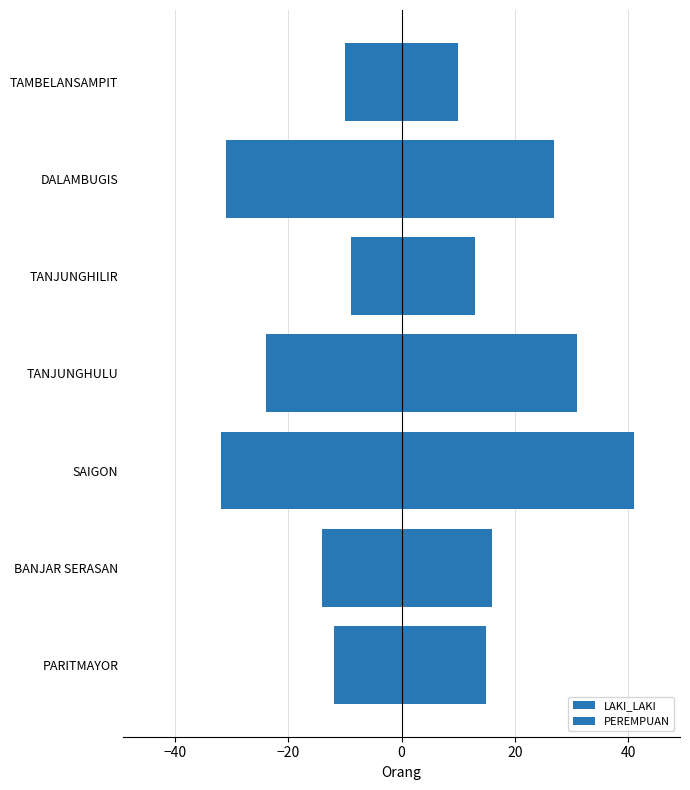

Rank the series at SAIGON from highest to lowest value.

LAKI_LAKI, PEREMPUAN